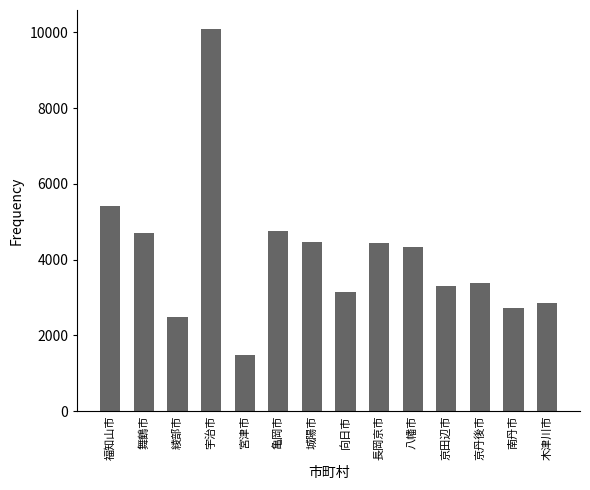

What is the minimum value shown in the chart?

1480